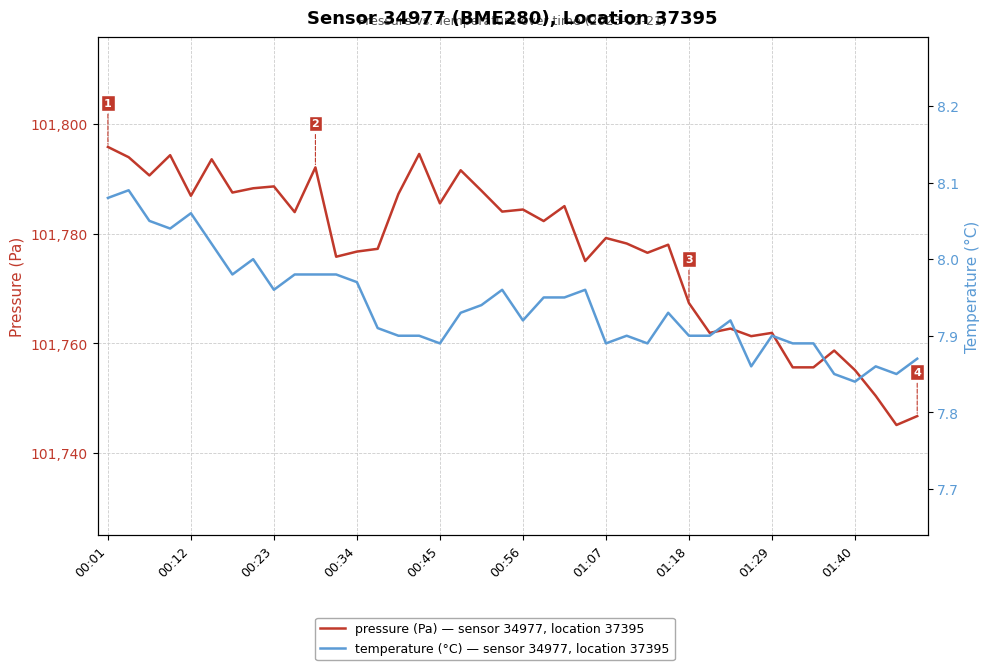

At how many categories does at least one series exceed 5580?

40